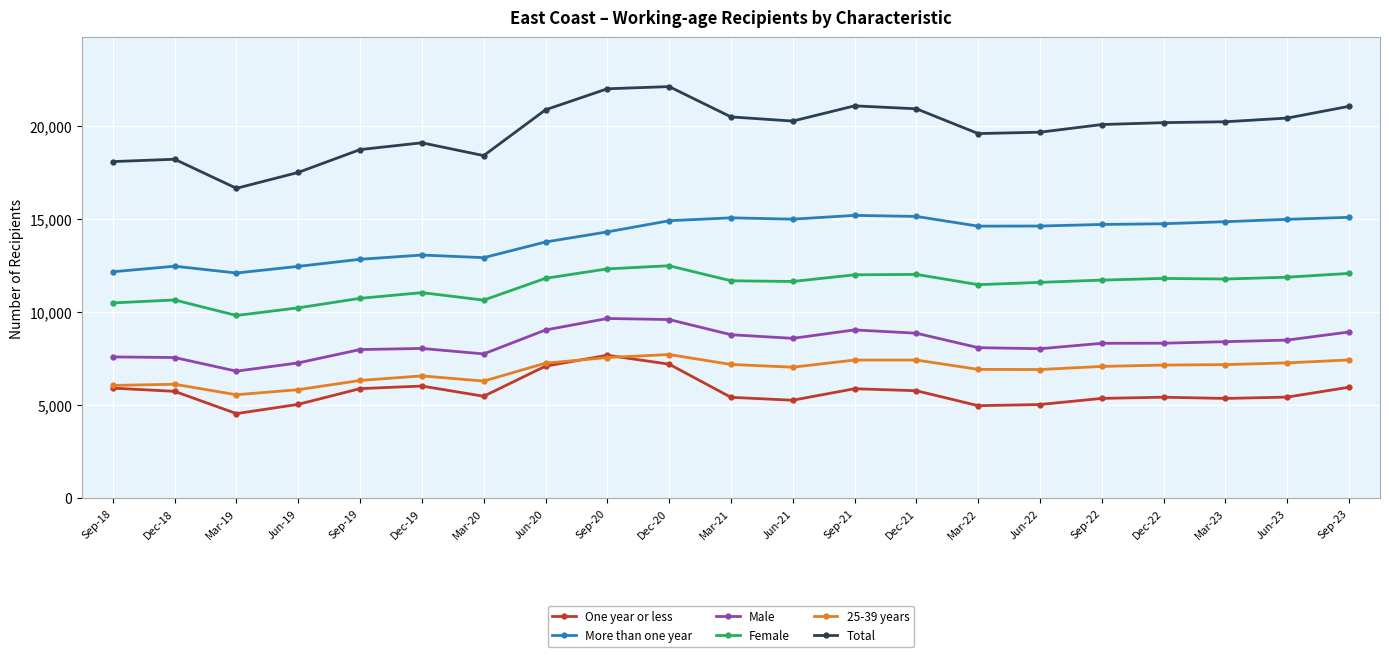

The value of Male at Mar-21 is 3126. True or false?

False